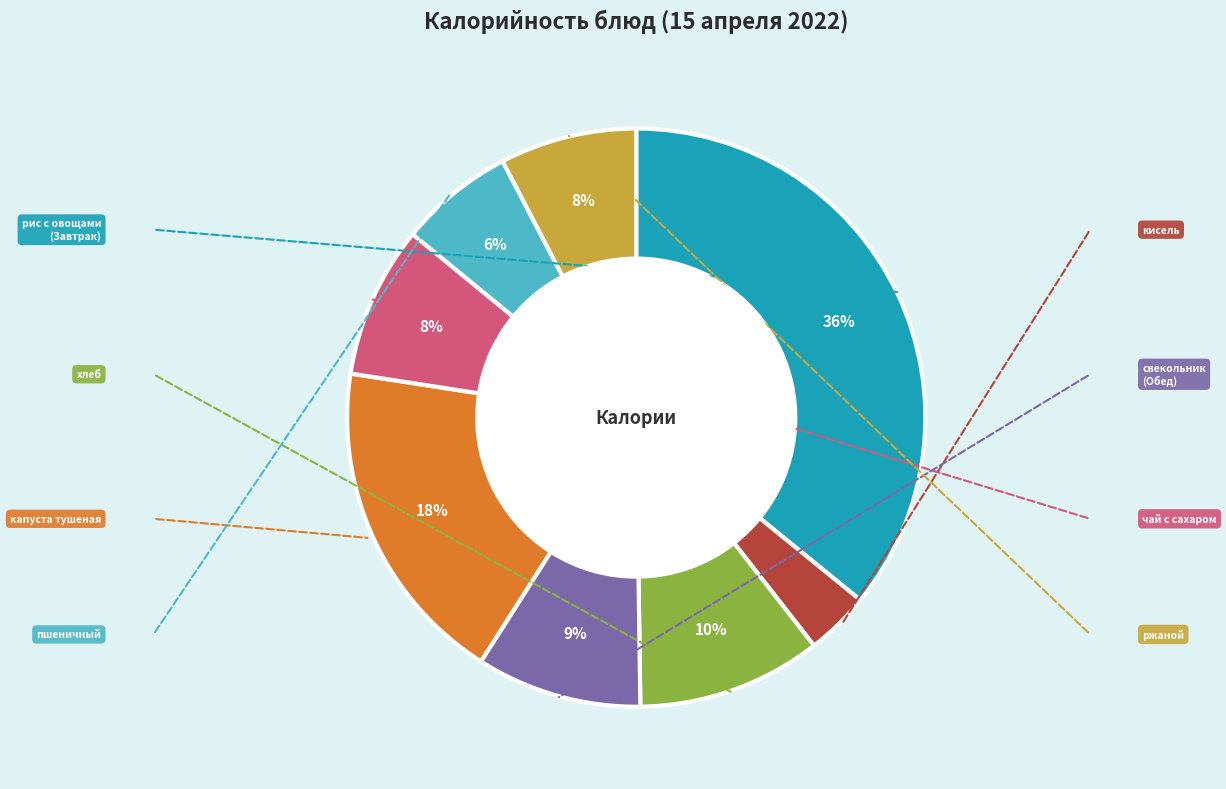

Does any single category account for the majority?

No